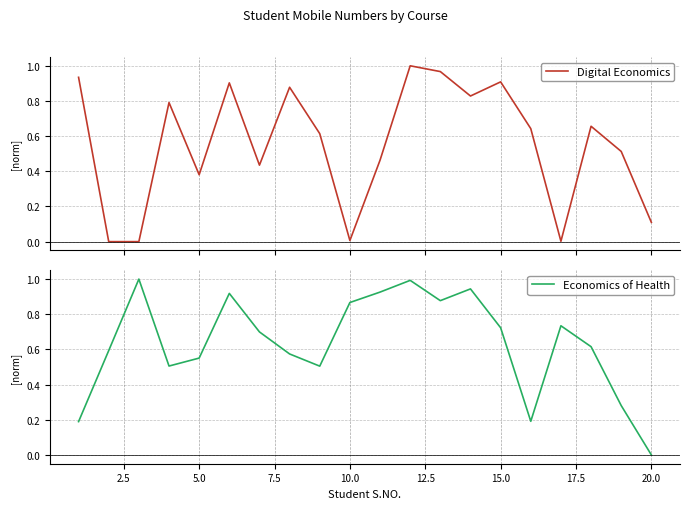

What is the maximum value for Economics of Health?

1.0